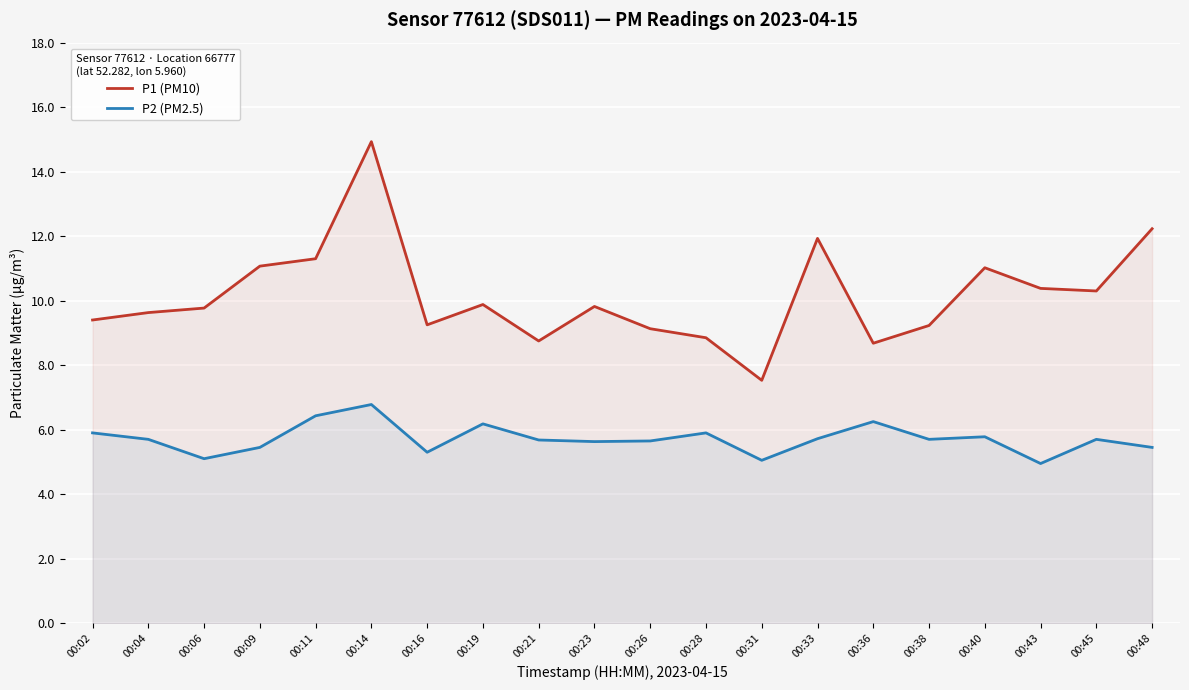

The value of P1 (PM10) at 00:26 is 9.1. True or false?

True